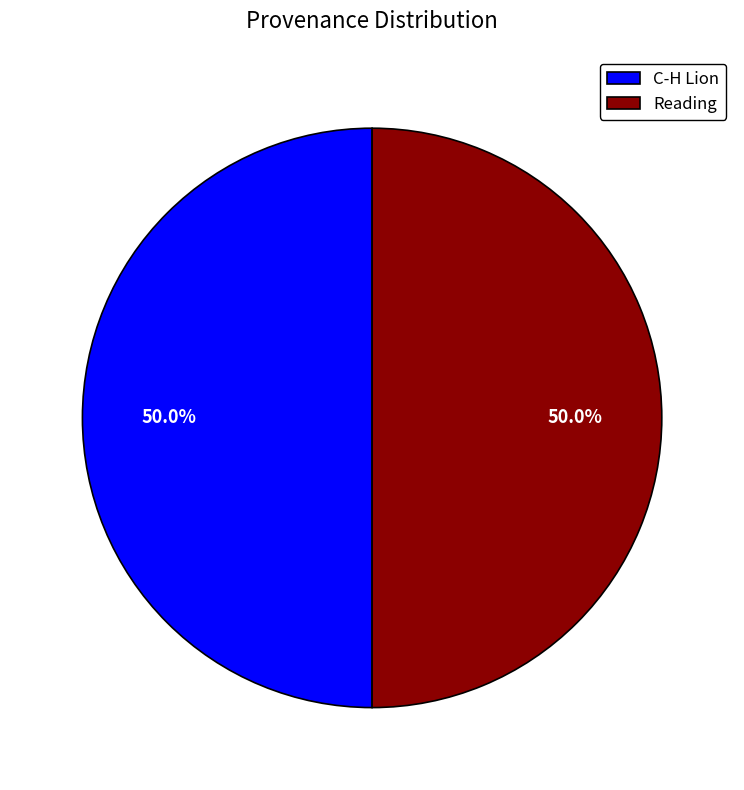

What percentage is the C-H Lion slice, to the nearest percent?

50%